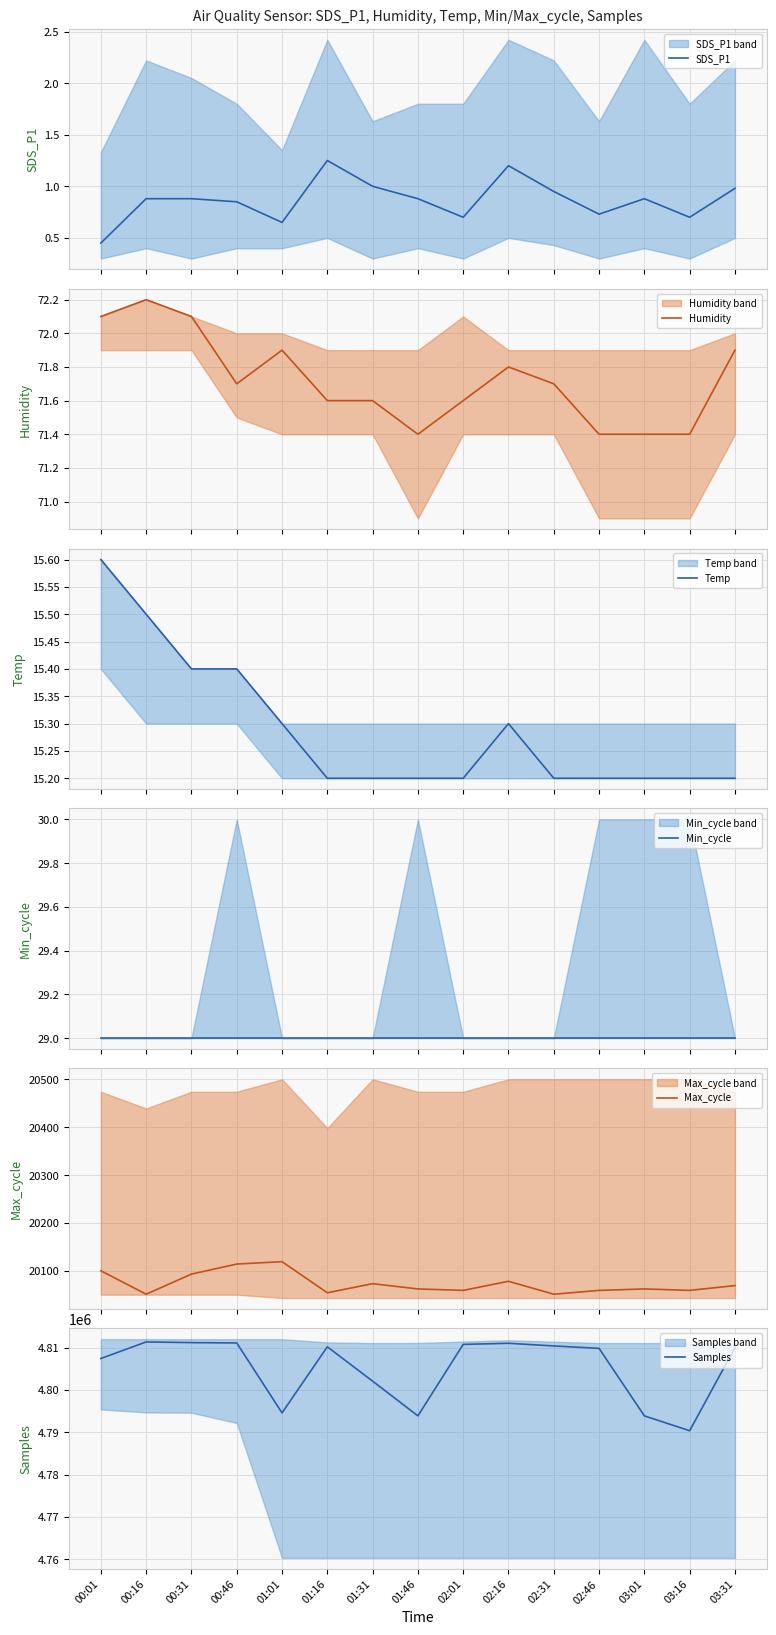

How many interior local valleys does the SDS_P1 series have?

4